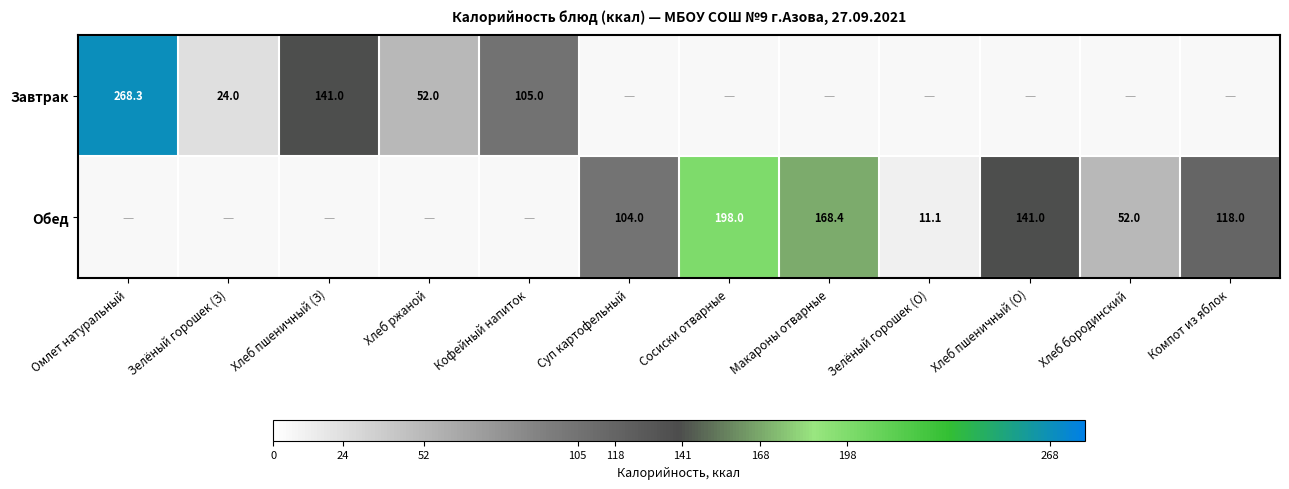

The value of Завтрак at Кофейный напиток is 147.7. True or false?

False